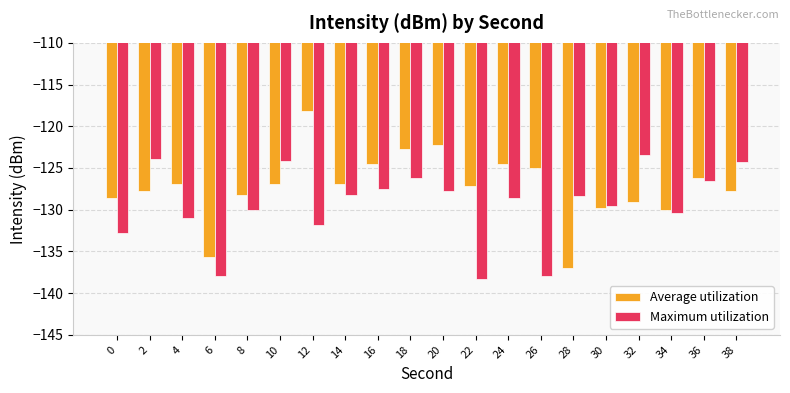

What is the difference between the highest and lowest values at 36?

0.3